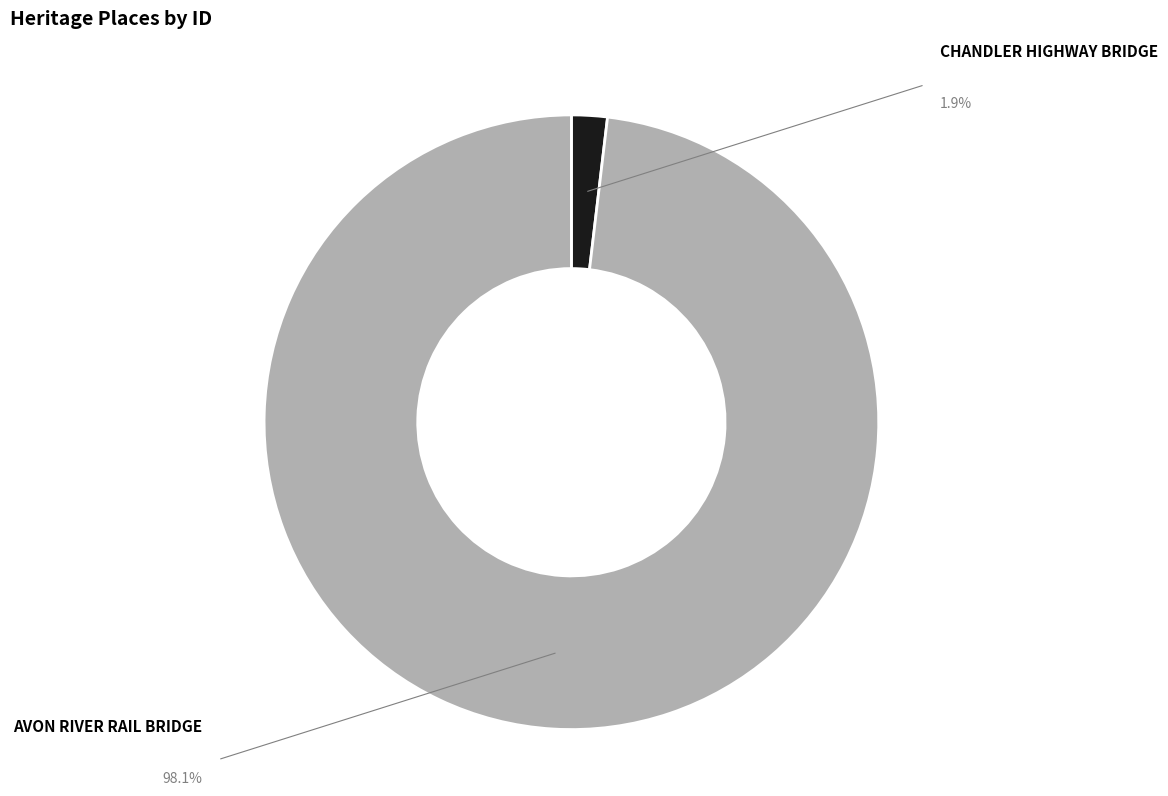

Is there any slice that represents more than half of the pie?

Yes